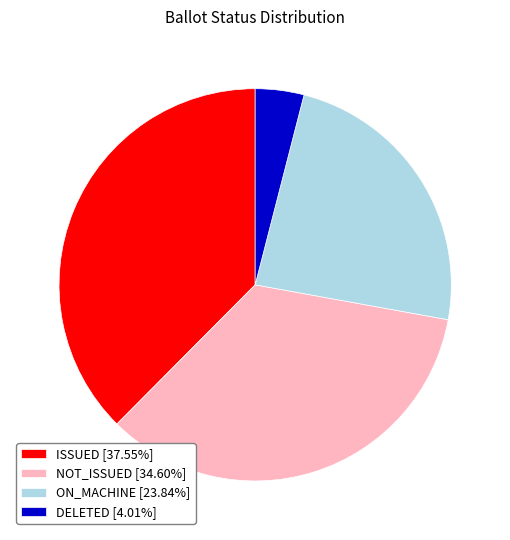

The NOT_ISSUED slice represents 35% of the pie. True or false?

True